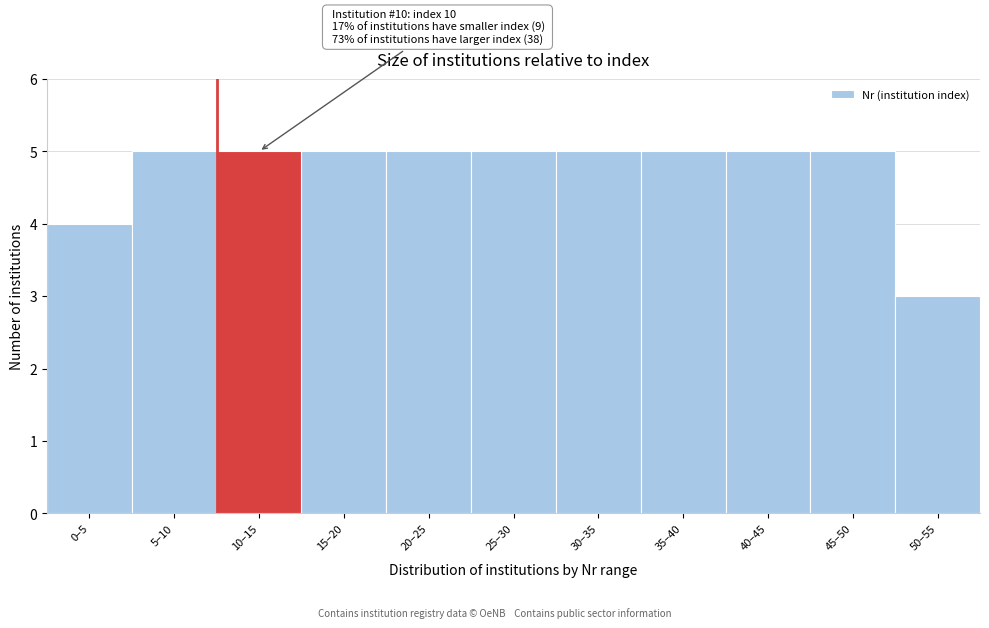

Reading left to right, extract all data points from this chart.

4	5	5	5	5	5	5	5	5	5	3